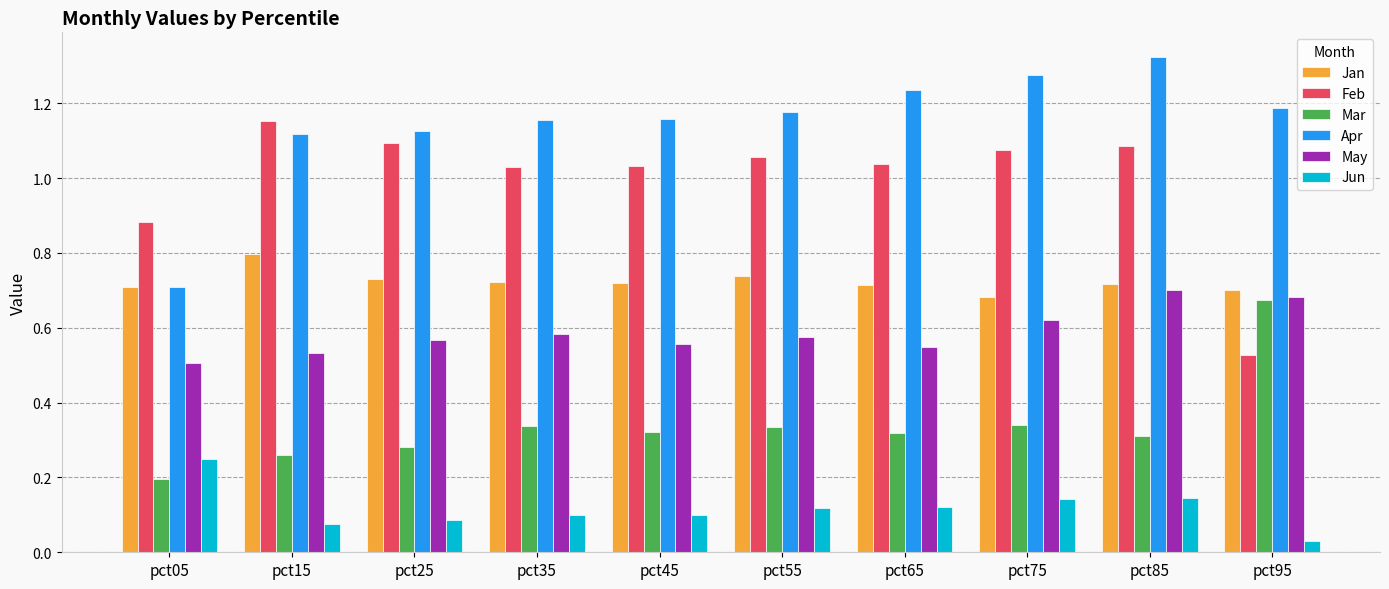

At which label does Mar reach its peak?

pct95